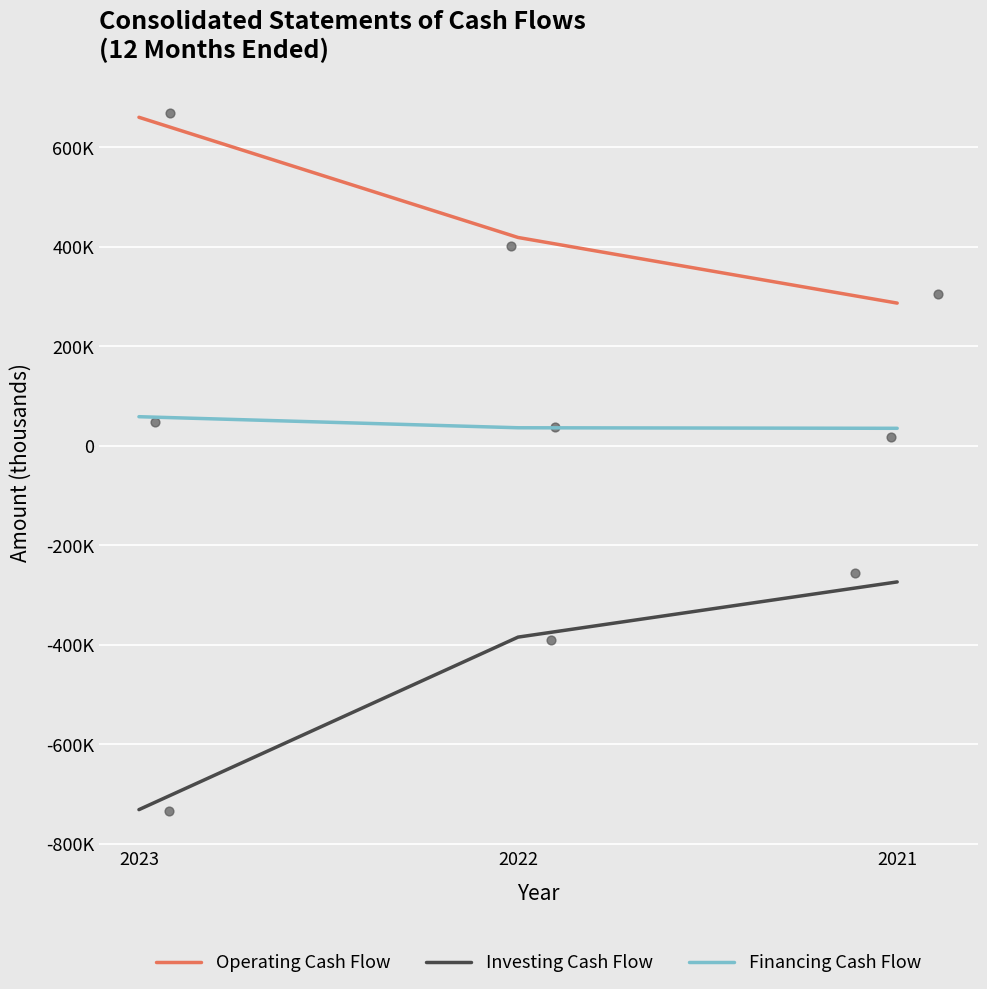

At which category is the sum across all series the highest?

2022